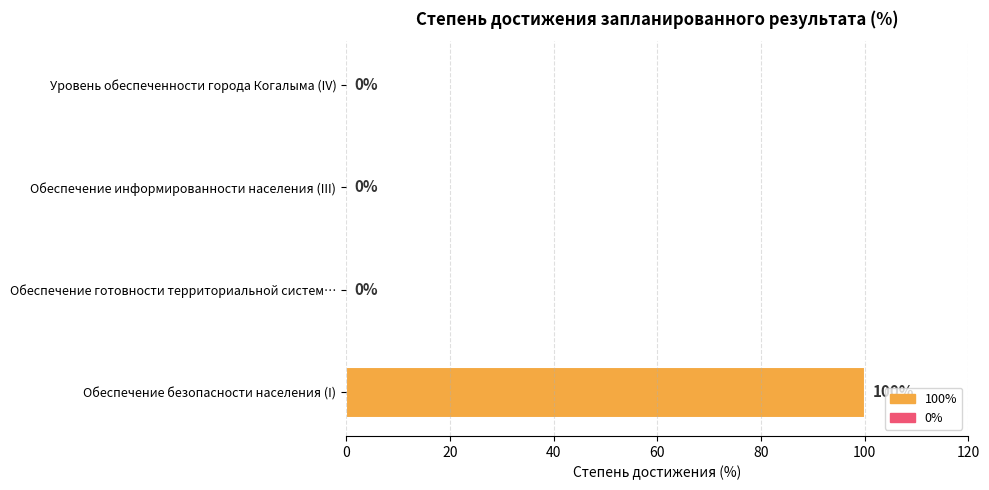

The value at Обеспечение готовности территориальной систем… is 0. True or false?

True